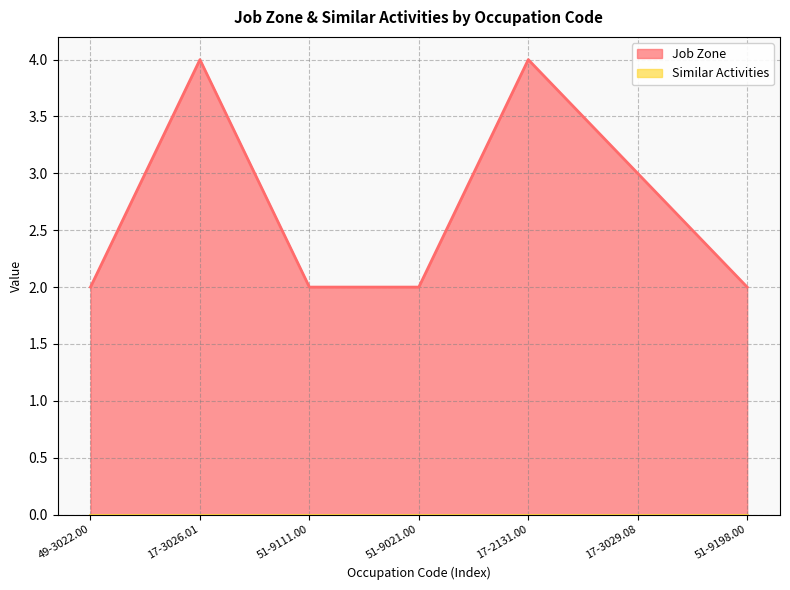

True or false: the data has more than 0 interior local peaks.

True